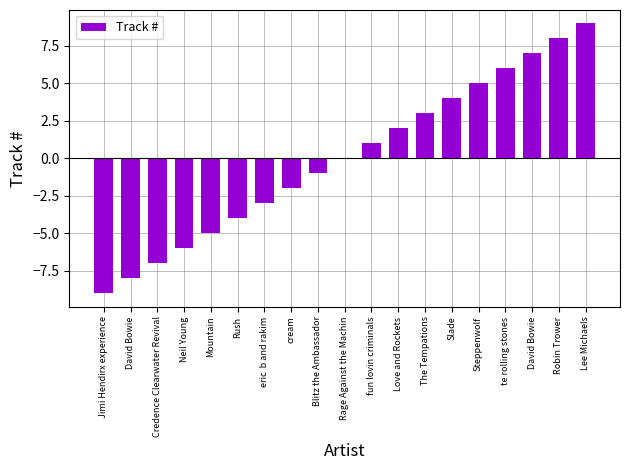

Which category has the highest value across all series?

Lee Michaels